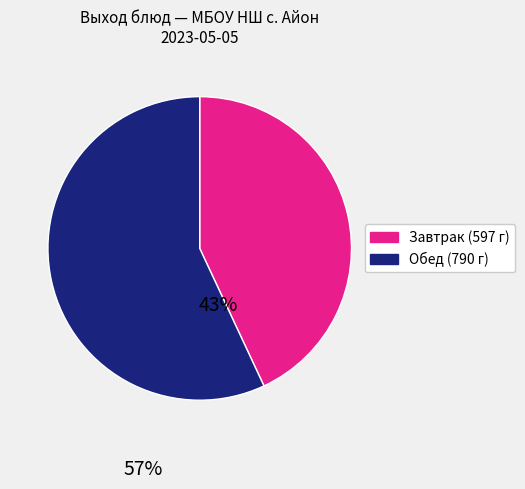

Is there a majority slice in this chart?

Yes